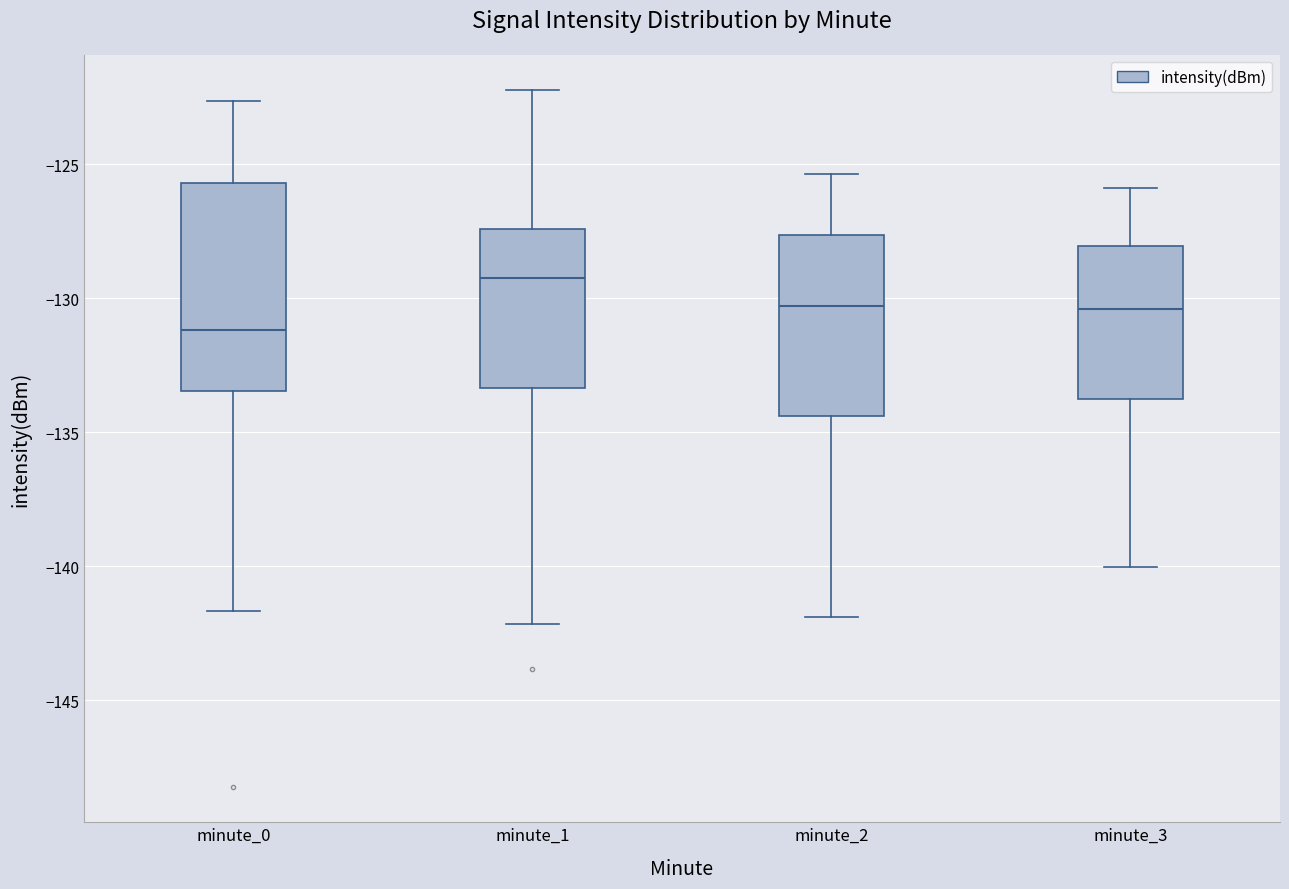

Reading left to right, read every box against the y-axis: the position of its median line, the range the box covers, and the ends of its whiskers. The values are not printed on the chart, so give them approximately, as read against the axis.

minute_0: median -131.0, box -133.5 to -125.5, whiskers -141.5 to -122.5
minute_1: median -129.0, box -133.5 to -127.5, whiskers -142.0 to -122.0
minute_2: median -130.5, box -134.5 to -127.5, whiskers -142.0 to -125.5
minute_3: median -130.5, box -134.0 to -128.0, whiskers -140.0 to -126.0